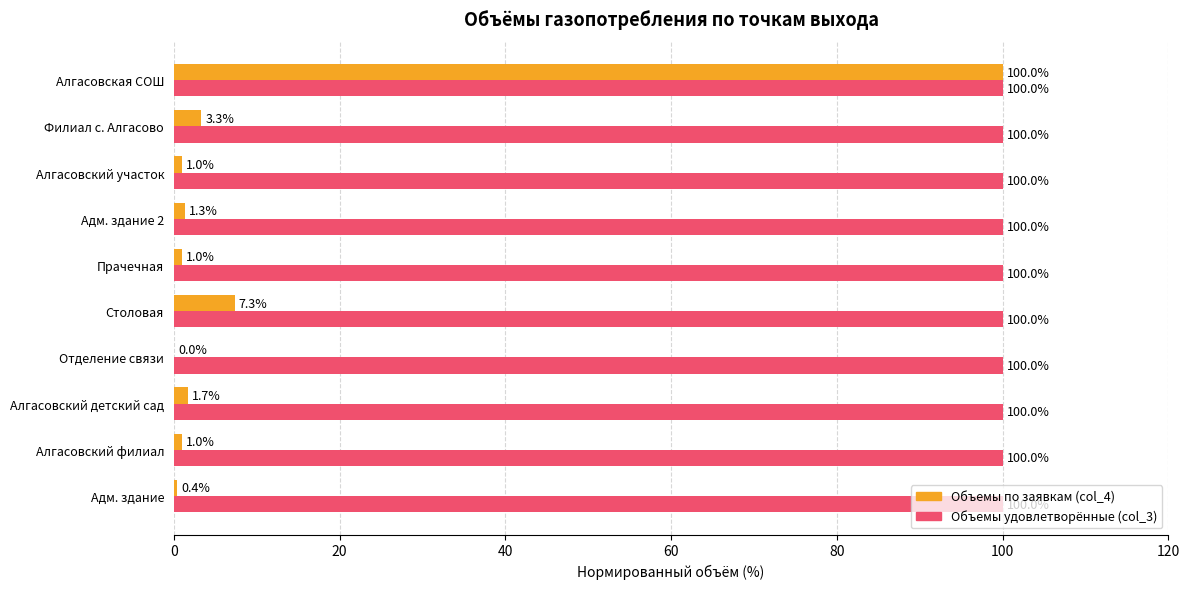

What is the highest value of the Объемы по заявкам (col_4) series?

100.0